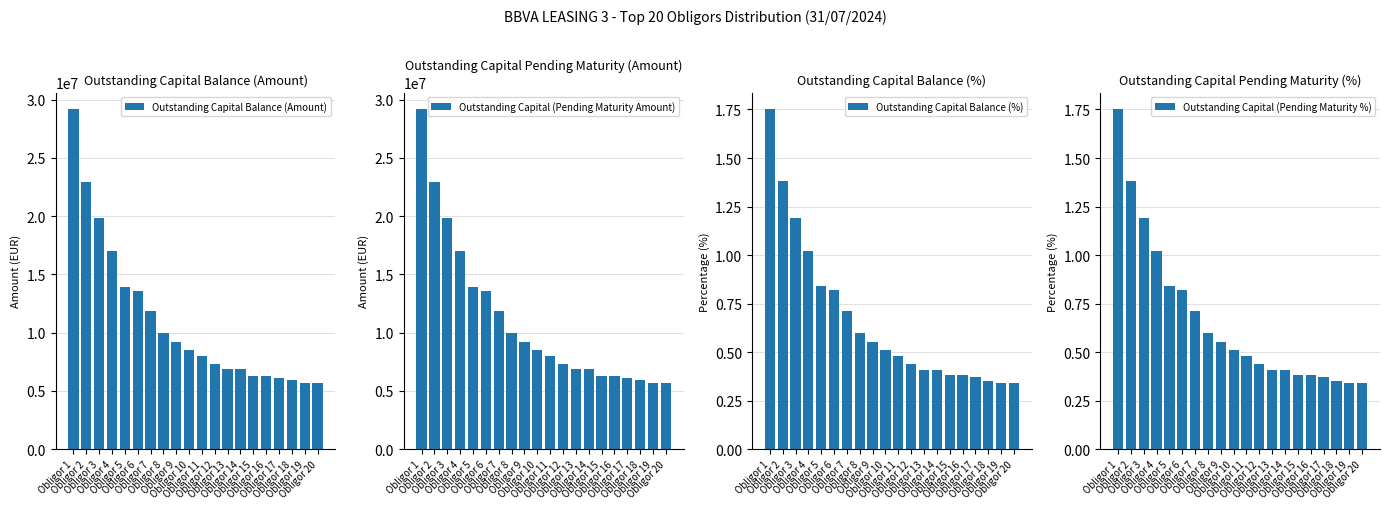

List the labels in order of Outstanding Capital (Pending Maturity %) value, smallest first.

Obligor 19, Obligor 20, Obligor 18, Obligor 17, Obligor 15, Obligor 16, Obligor 13, Obligor 14, Obligor 12, Obligor 11, Obligor 10, Obligor 9, Obligor 8, Obligor 7, Obligor 6, Obligor 5, Obligor 4, Obligor 3, Obligor 2, Obligor 1